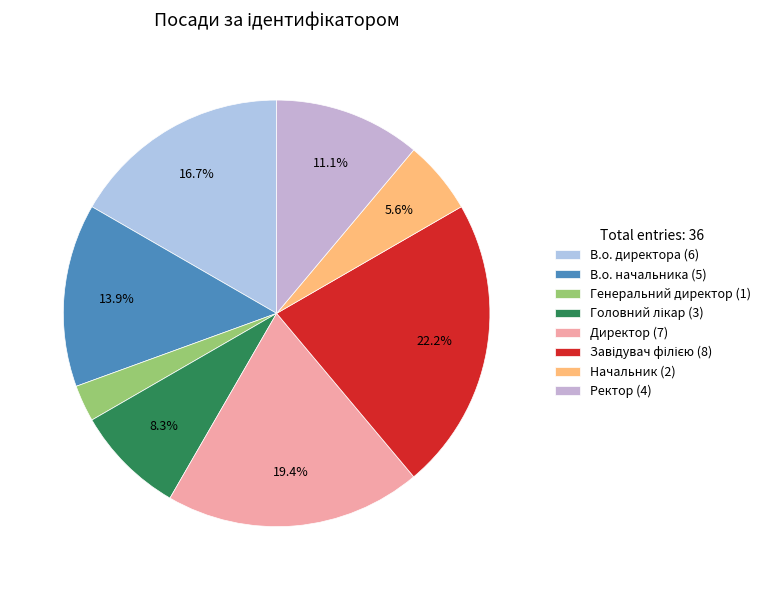

To the nearest percent, what is the difference between the largest and smallest slice percentages?

19%